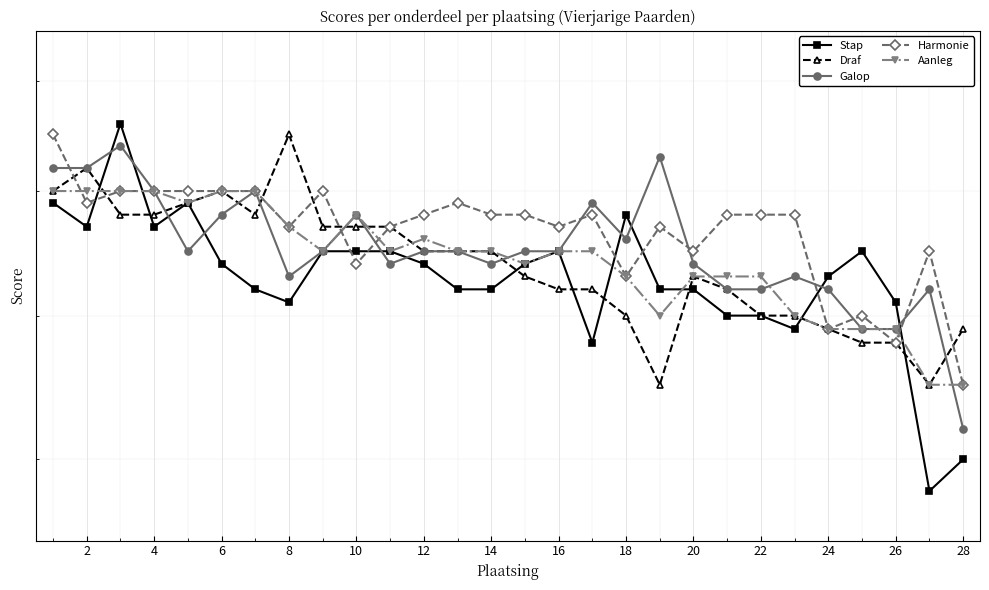

At which label is Draf closest to 7?

18